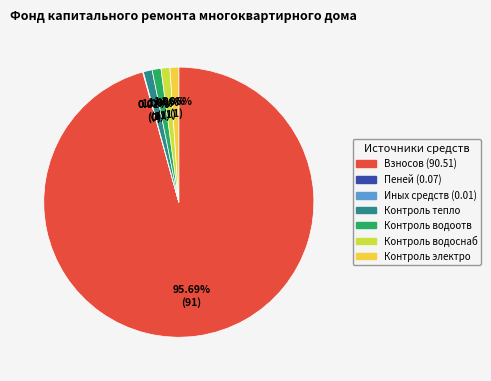

Is there a majority slice in this chart?

Yes